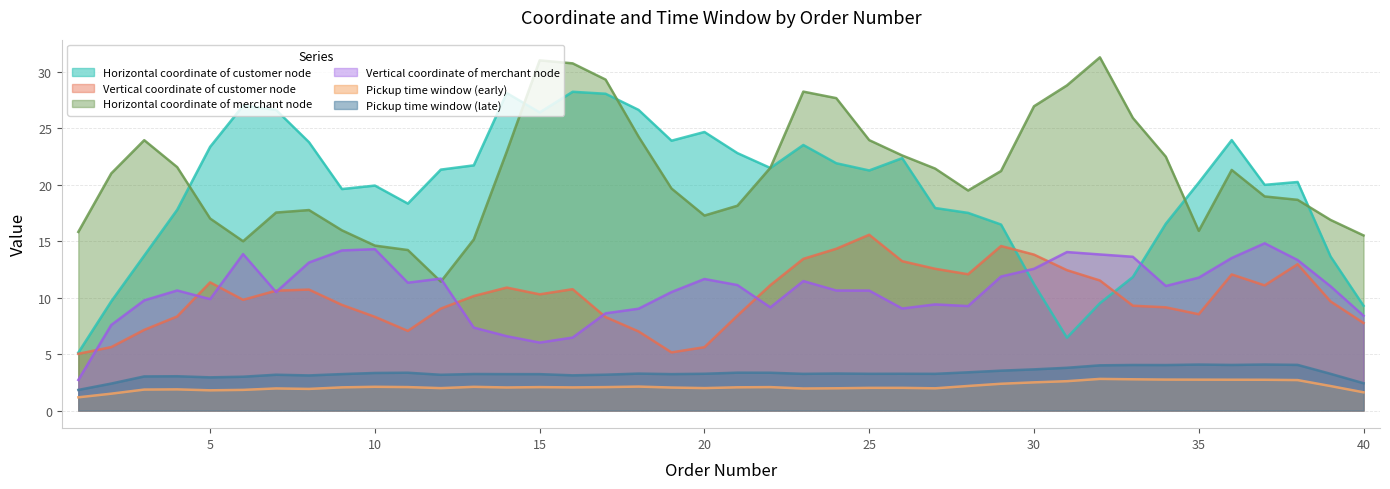

Which series has the largest range (max minus min)?

Horizontal coordinate of customer node